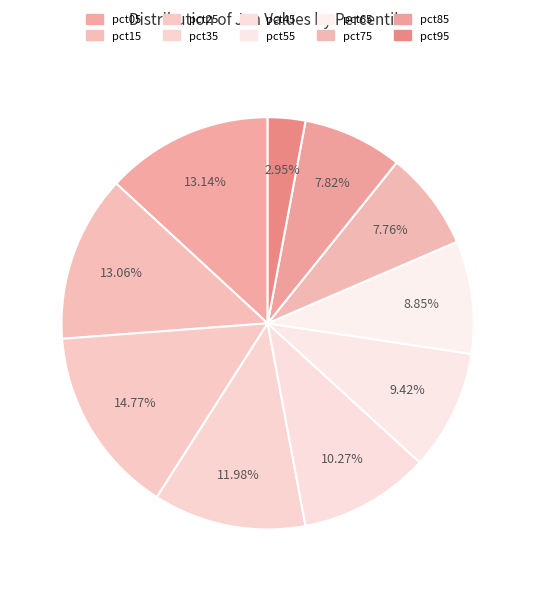

True or false: pct15 accounts for 7% of the total.

False